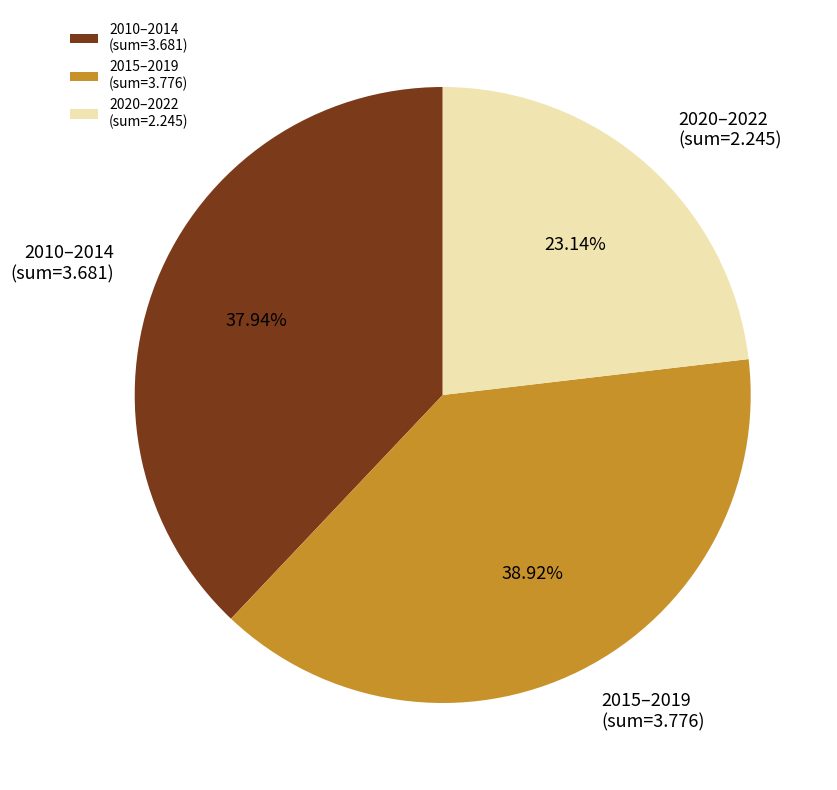

Which slice is the largest?

2015–2019 (sum=3.776)